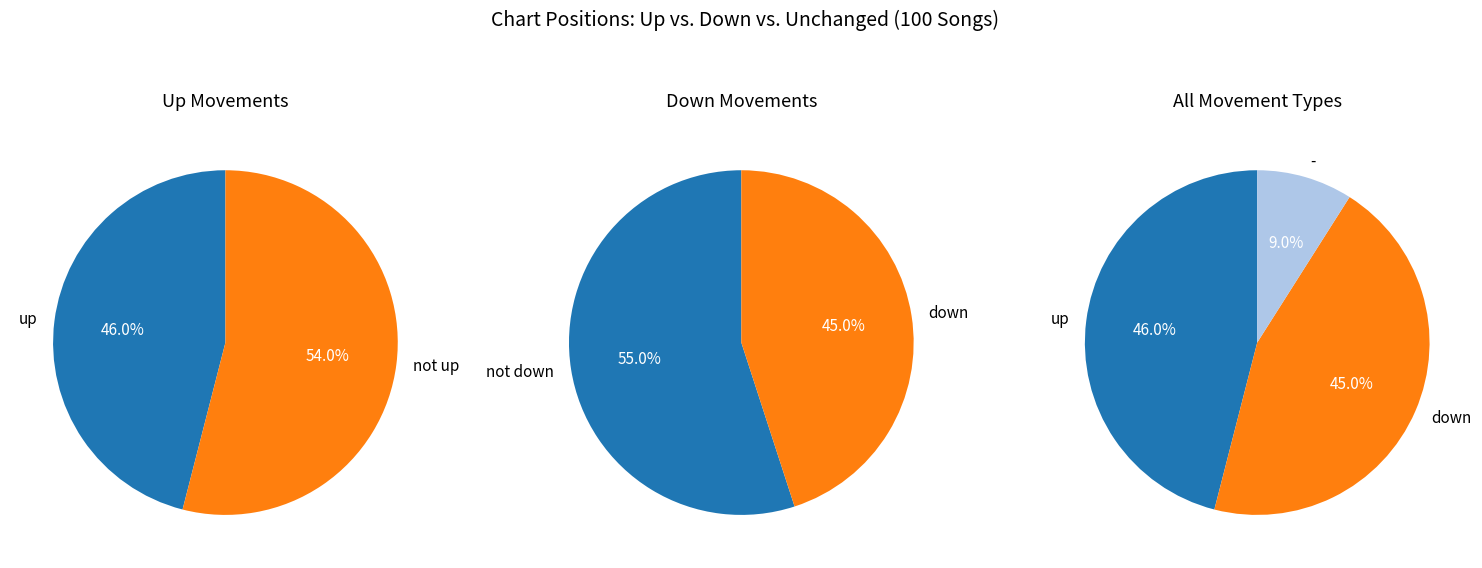

To the nearest percent, what is the average slice percentage?

33%